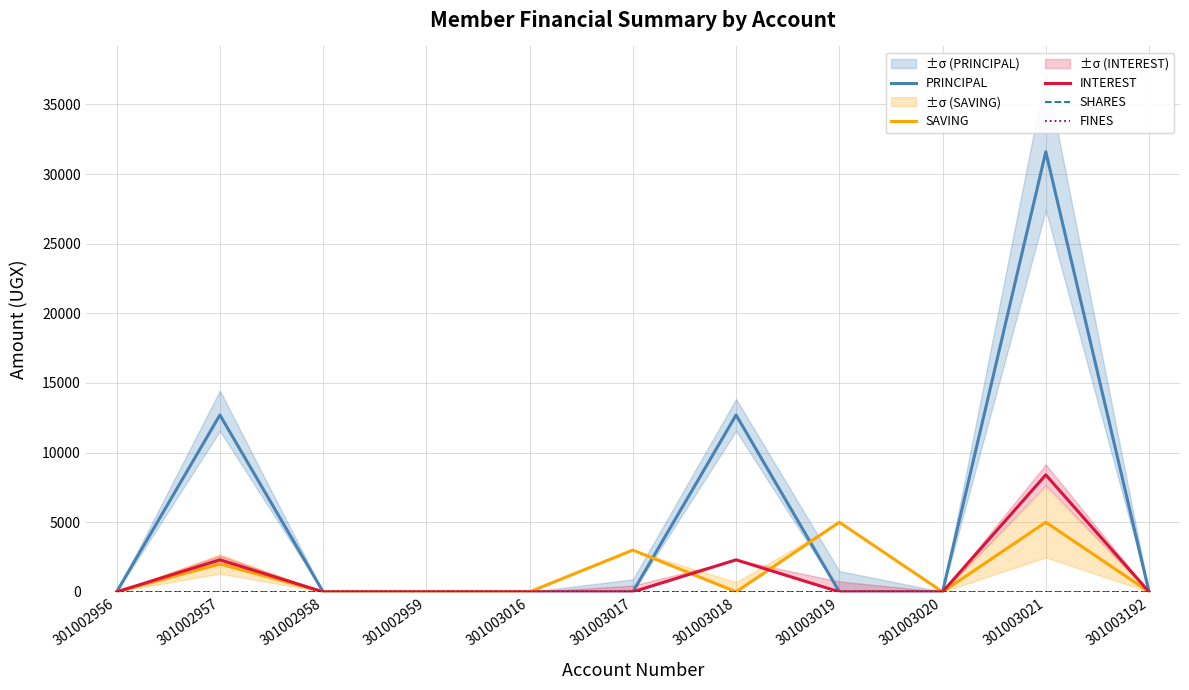

What are all the series names shown in the legend?

PRINCIPAL, SAVING, INTEREST, SHARES, FINES